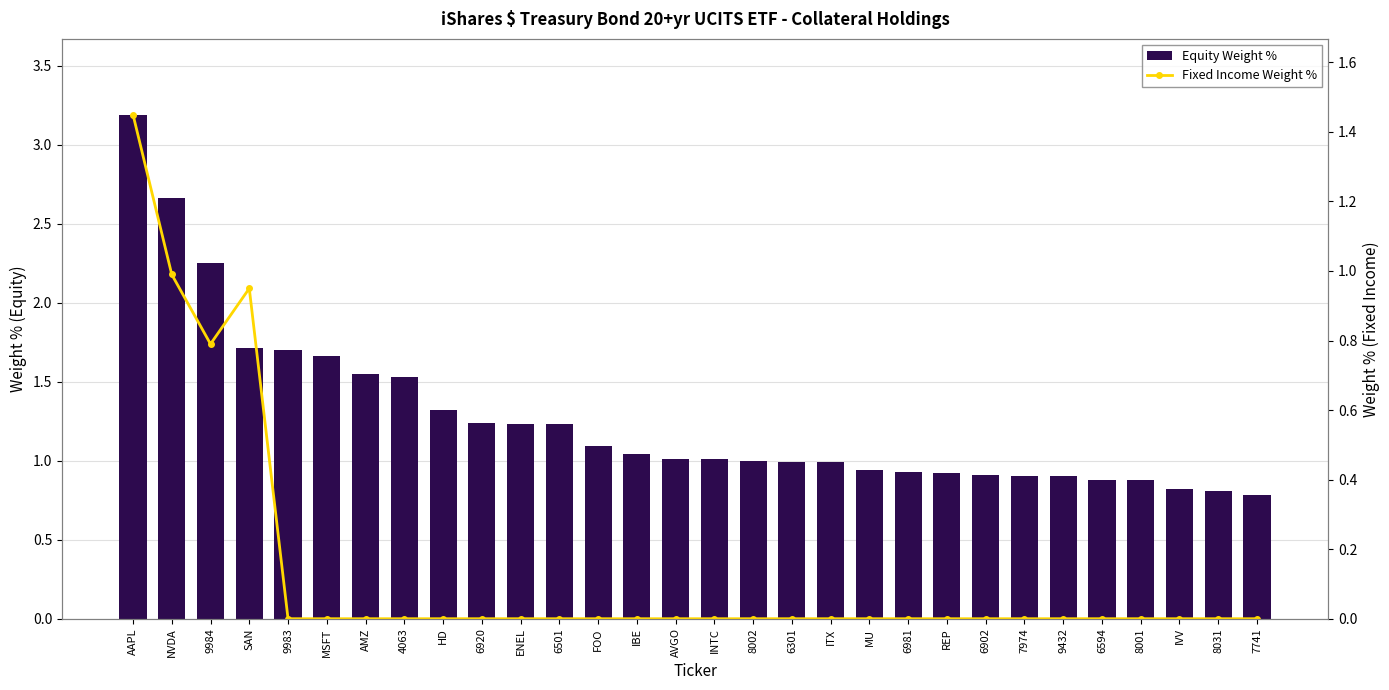

What is the total value across all series at REP?

0.9